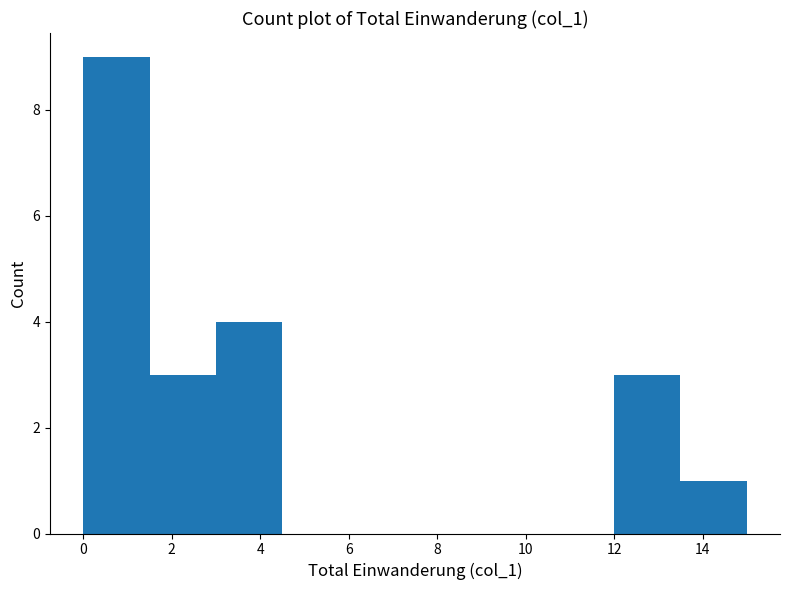

Reading left to right, transcribe this chart: for each bar, give the range it covers on the x-axis and its height. Neither the bar edges nor the heights are printed on the chart, so give them approximately, as read against the axes.

0.0 to 1.5: 9
1.5 to 3.0: 3
3.0 to 4.5: 4
4.5 to 6.0: 0
6.0 to 7.5: 0
7.5 to 9.0: 0
9.0 to 10.5: 0
10.5 to 12.0: 0
12.0 to 13.5: 3
13.5 to 15.0: 1